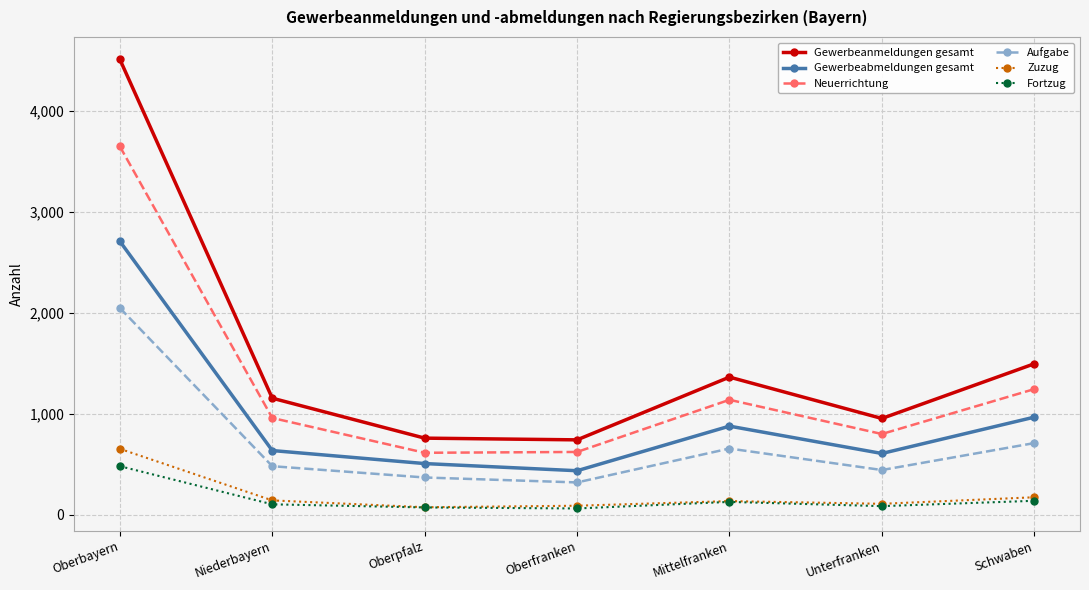

True or false: Neuerrichtung has a value of 1244 at Schwaben.

True